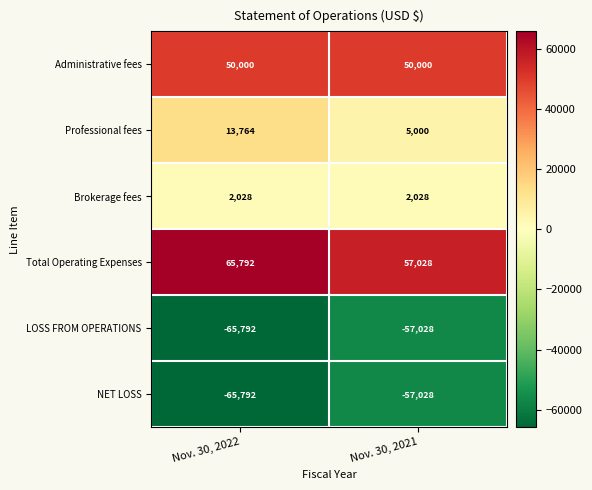

Which series has the largest total across all categories?

Total Operating Expenses